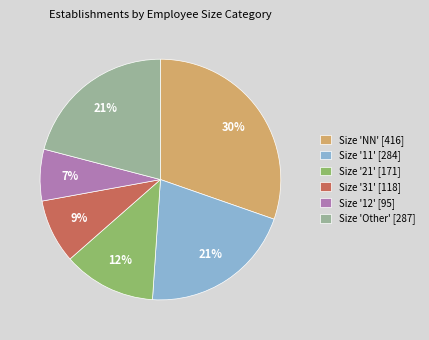

Does any single category account for the majority?

No